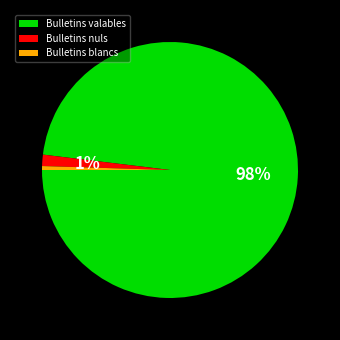

To the nearest percent, what portion does Bulletins nuls represent?

1%